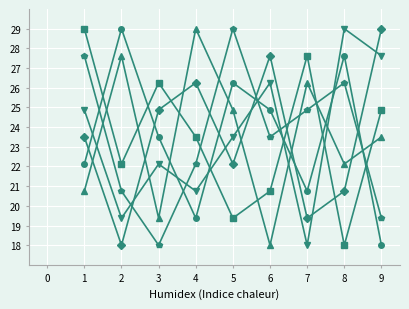

What is the greatest value displayed?

29.0